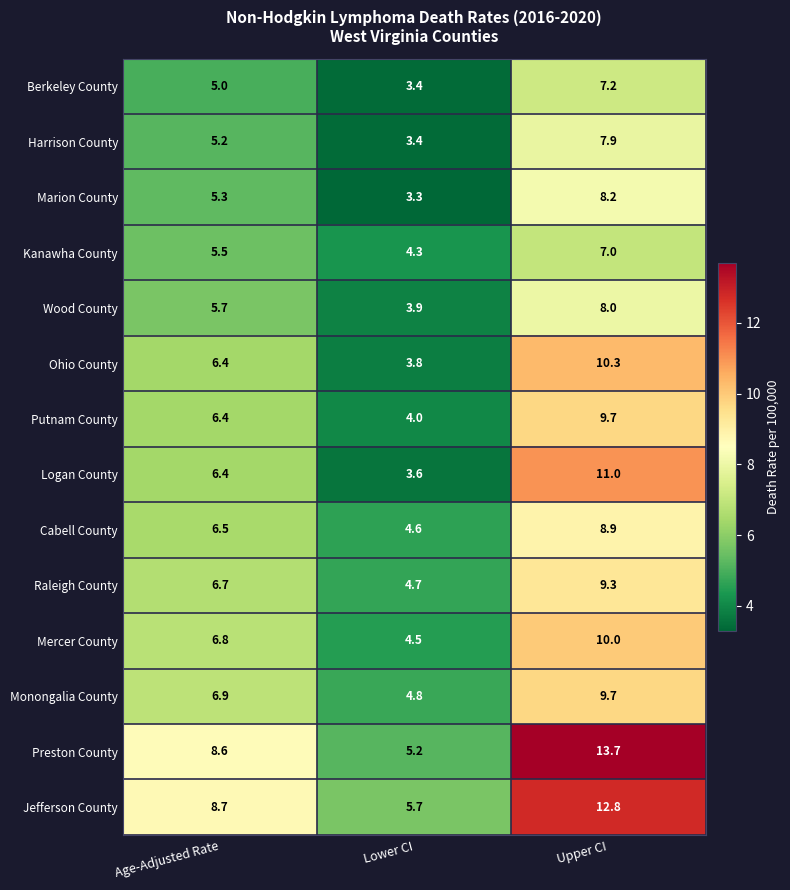

What is the sum of all Putnam County values?

20.1